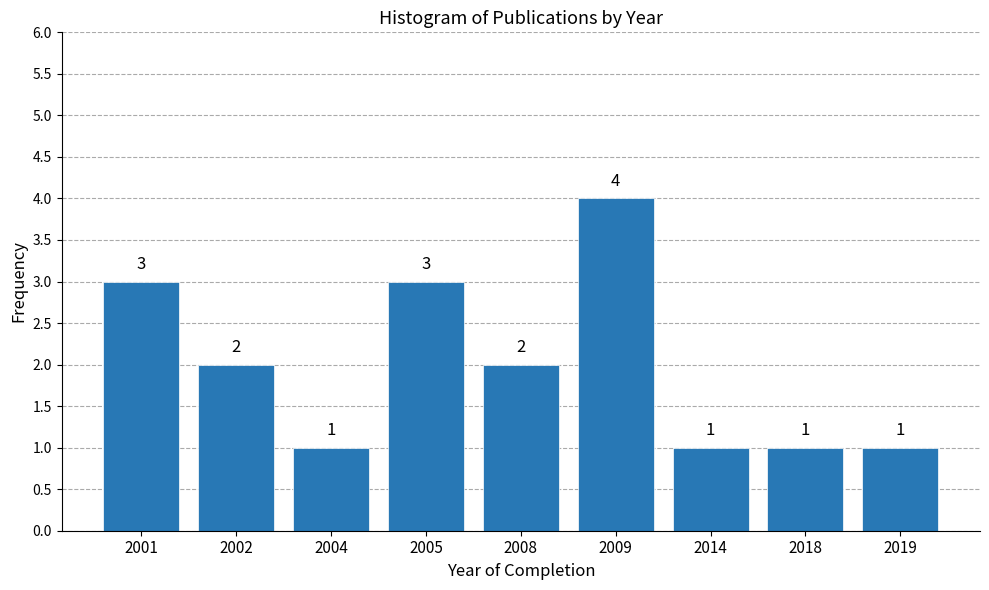

Reading left to right, what are all the values shown in this chart?

3	2	1	3	2	4	1	1	1